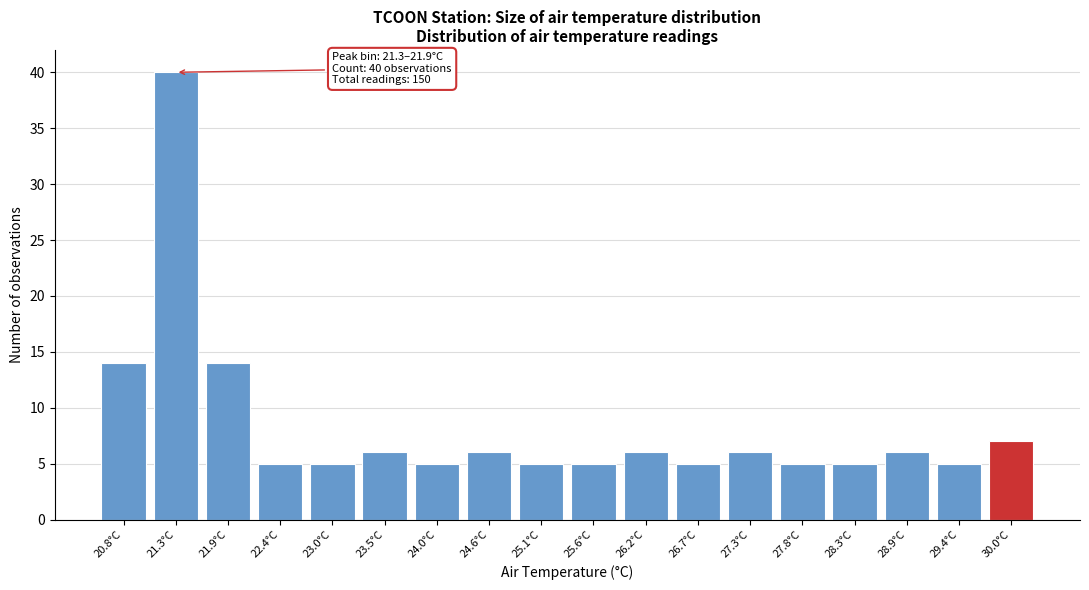

Reading left to right, transcribe all the data shown in this chart.

20.8°C=14	21.3°C=40	21.9°C=14	22.4°C=5	23.0°C=5	23.5°C=6	24.0°C=5	24.6°C=6	25.1°C=5	25.6°C=5	26.2°C=6	26.7°C=5	27.3°C=6	27.8°C=5	28.3°C=5	28.9°C=6	29.4°C=5	30.0°C=7